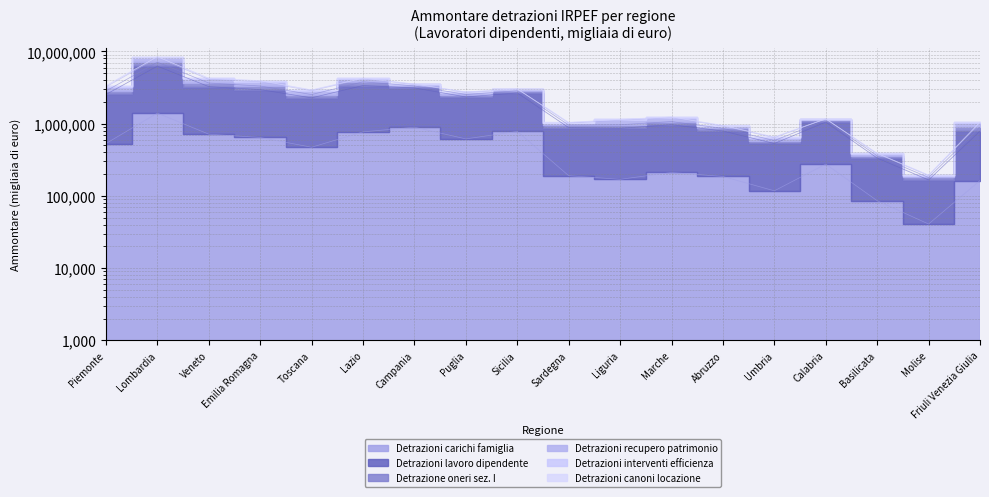

What is the label of the 18th point from the left?

Friuli Venezia Giulia